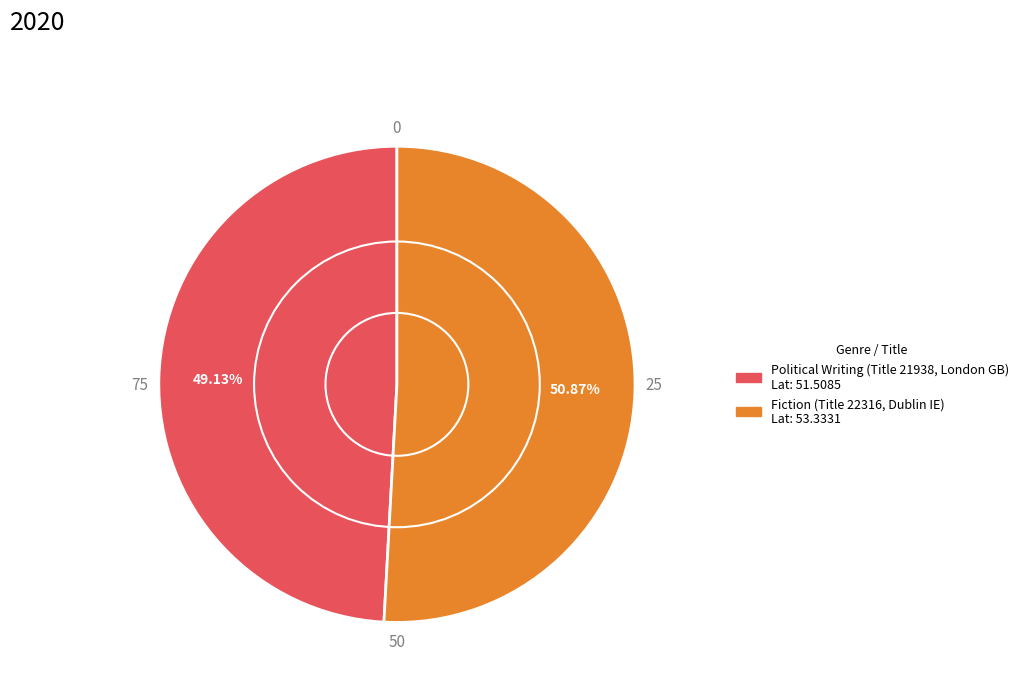

How many segments does this pie chart have?

2